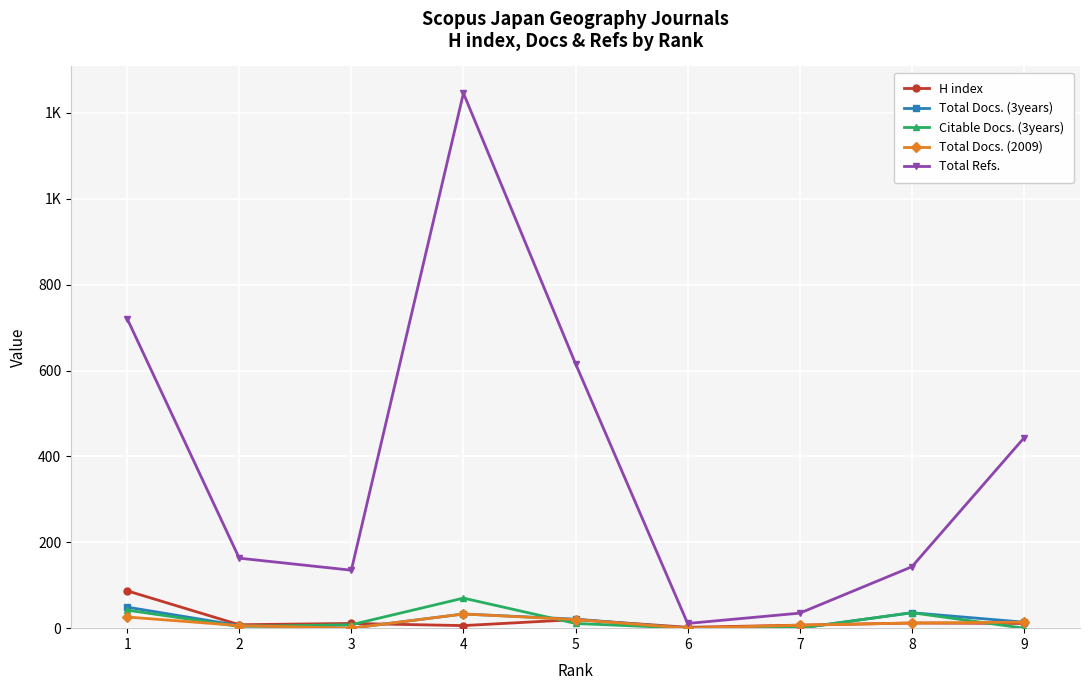

List the series in order of their peak value, lowest first.

Total Docs. (2009), Total Docs. (3years), Citable Docs. (3years), H index, Total Refs.